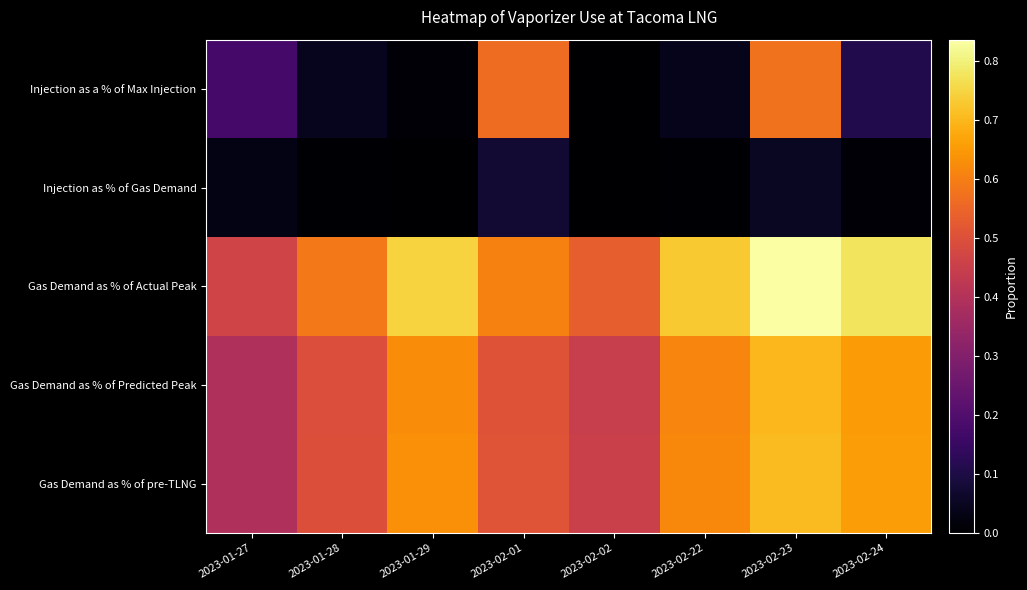

What is the maximum value shown in the chart?

0.8